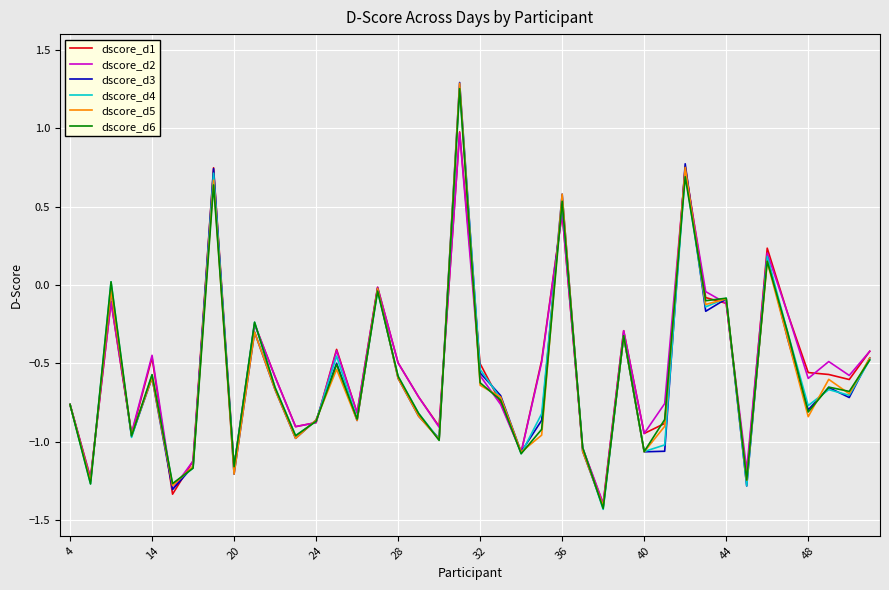

What is the smallest value displayed?

-1.4